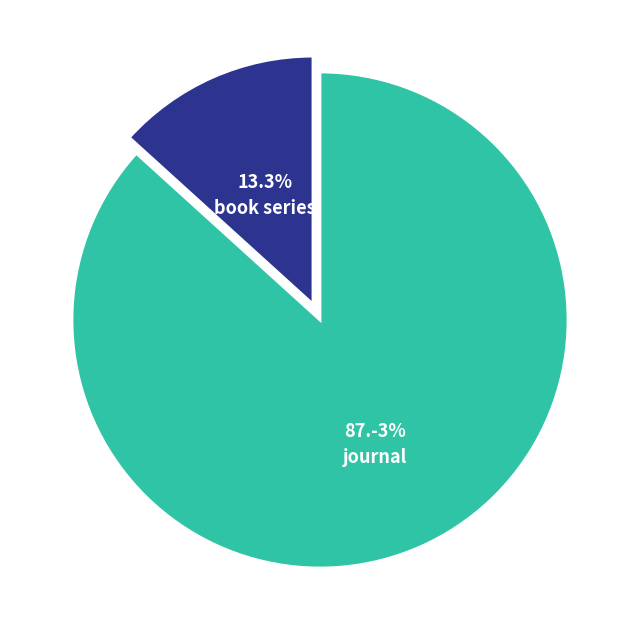

True or false: journal accounts for 87% of the total.

True